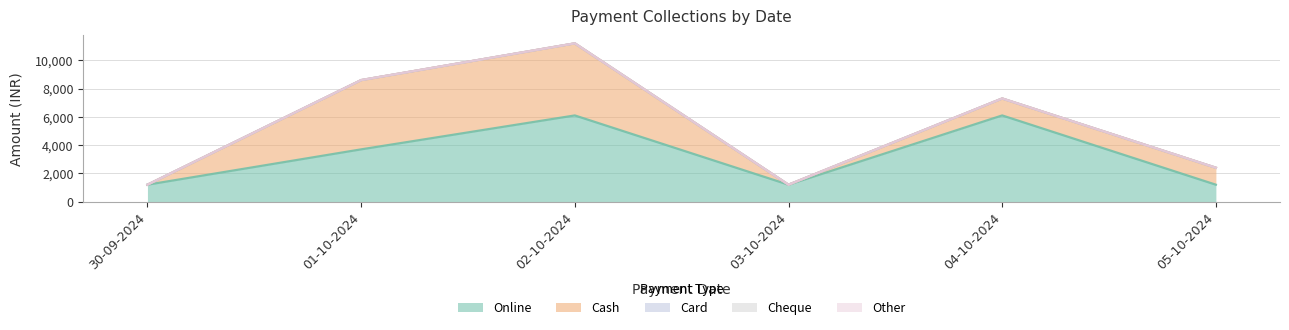

Rank the series at 30-09-2024 from highest to lowest value.

Online, Cash, Card, Cheque, Other